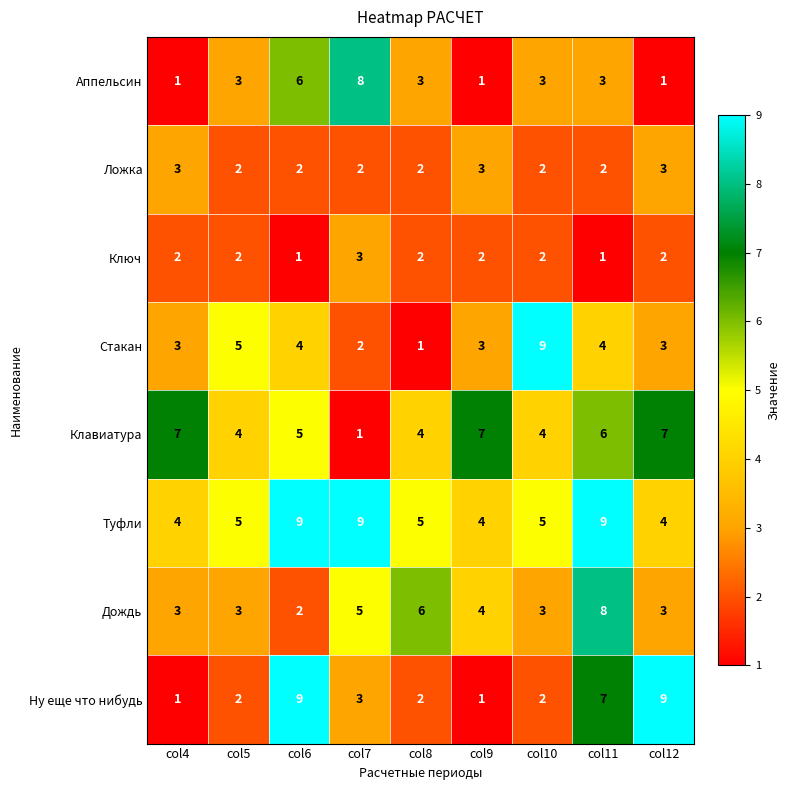

How many series are shown in this chart?

8